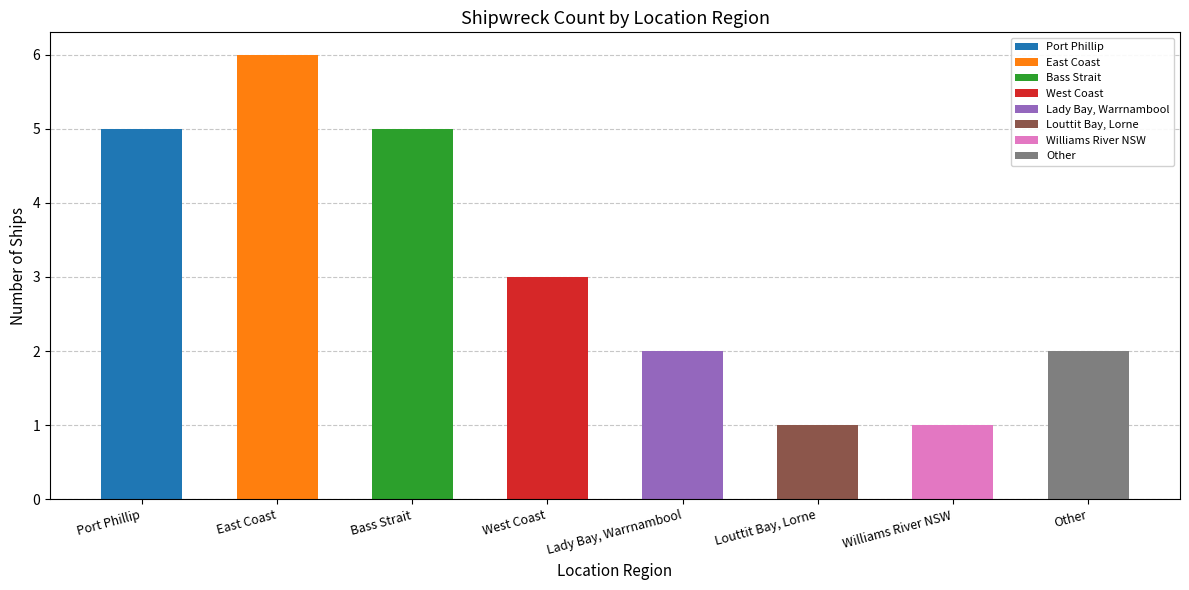

List the labels in order of value, smallest first.

Louttit Bay, Lorne, Williams River NSW, Lady Bay, Warrnambool, Other, West Coast, Port Phillip, Bass Strait, East Coast